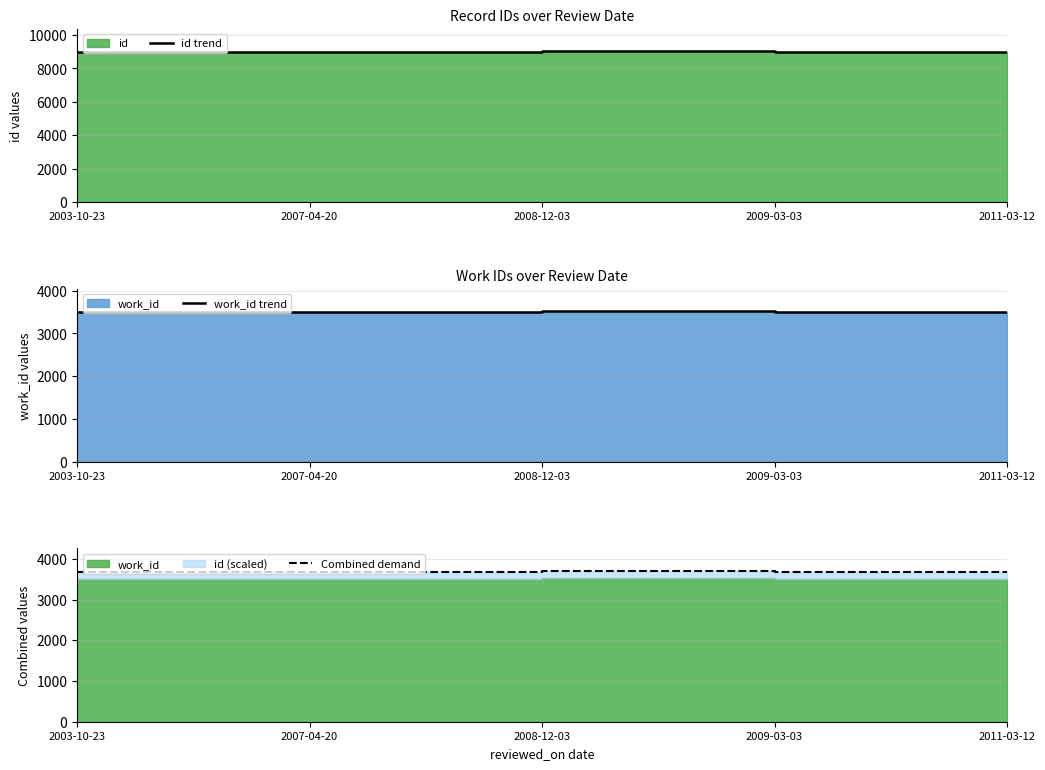

True or false: work_id trend has more than 1 interior local peaks.

False